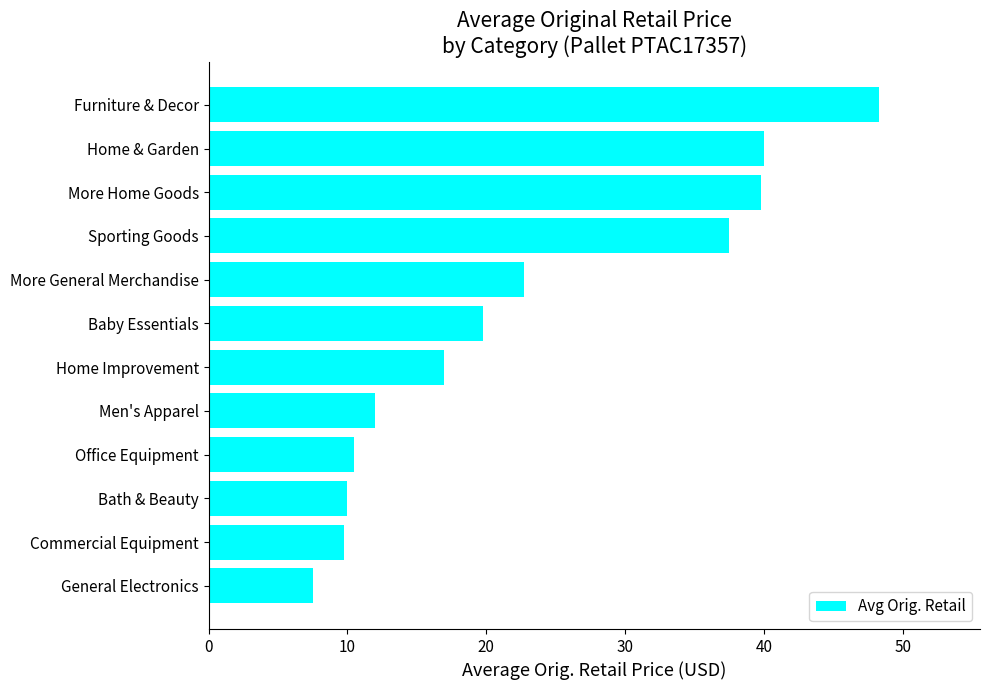

Between Commercial Equipment and General Electronics, which is larger?

Commercial Equipment